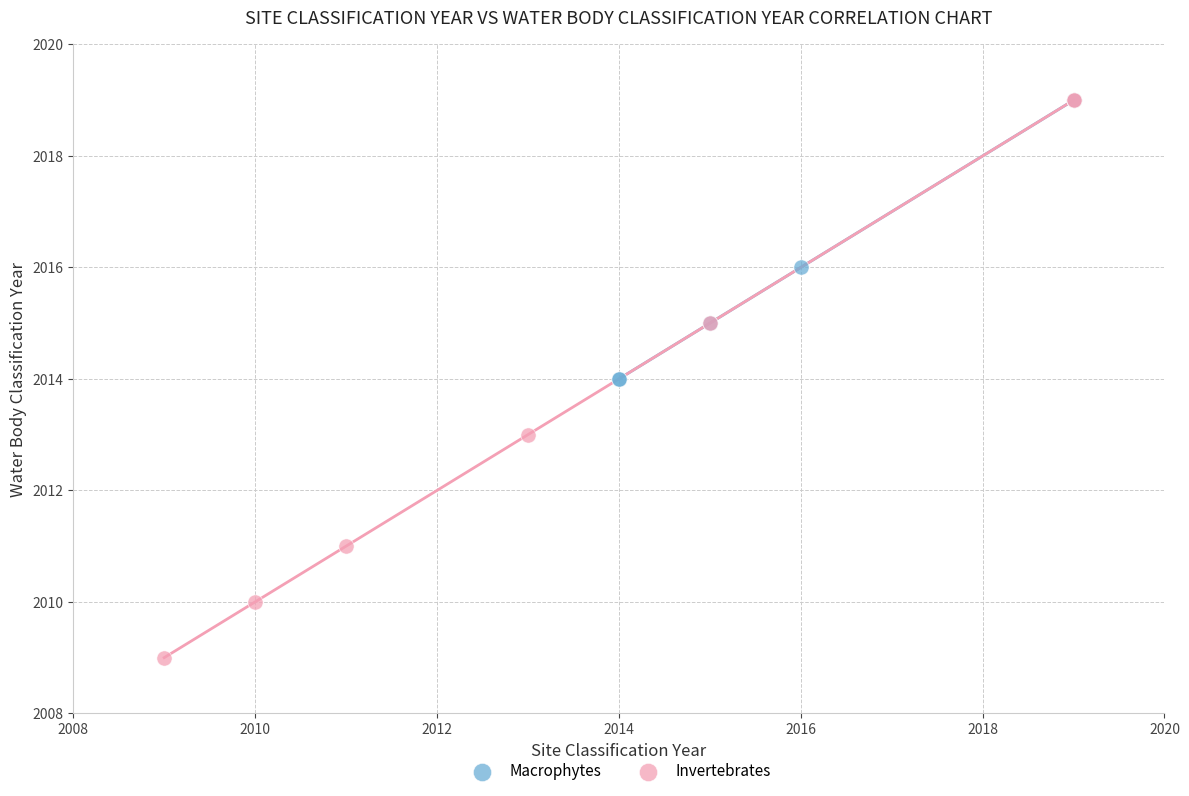

Which series has the widest spread of Y values?

Invertebrates